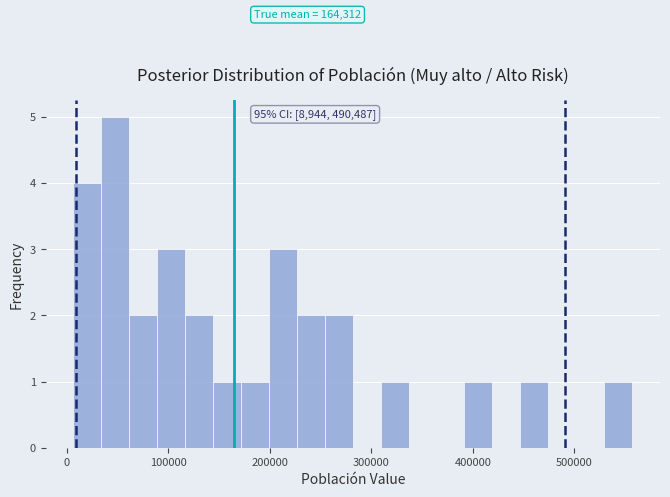

Around what value on the x-axis is the tallest bar? Give the approximate position of its centre, as read against the axis.

50000